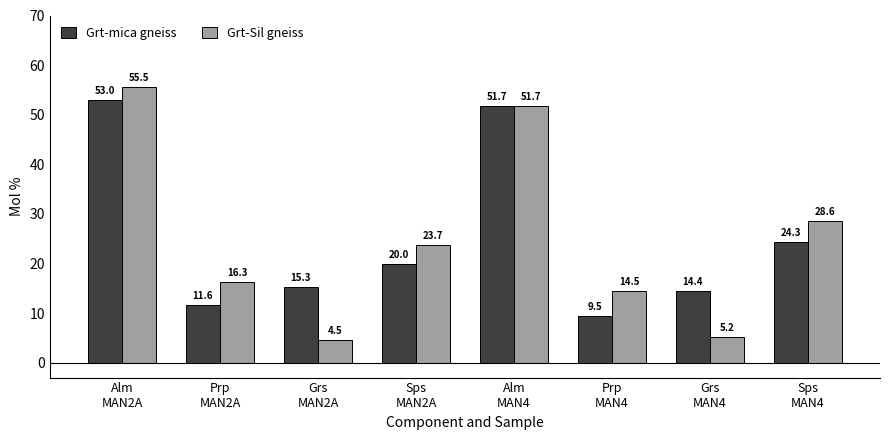

List the series in order of their peak value, highest first.

Grt-Sil gneiss, Grt-mica gneiss